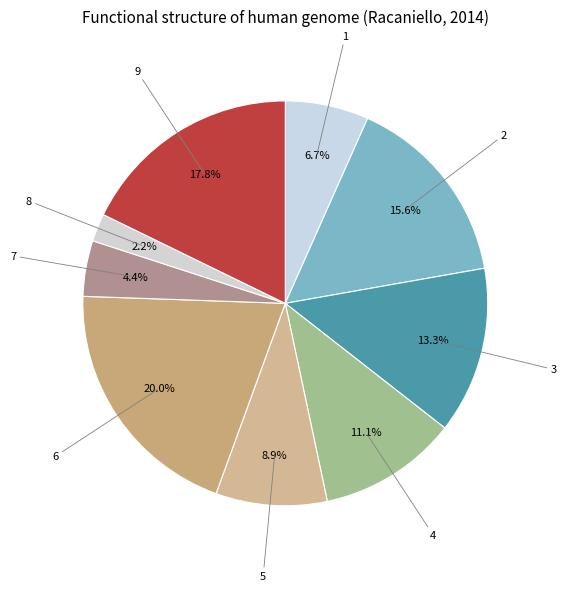

Does any single category account for the majority?

No